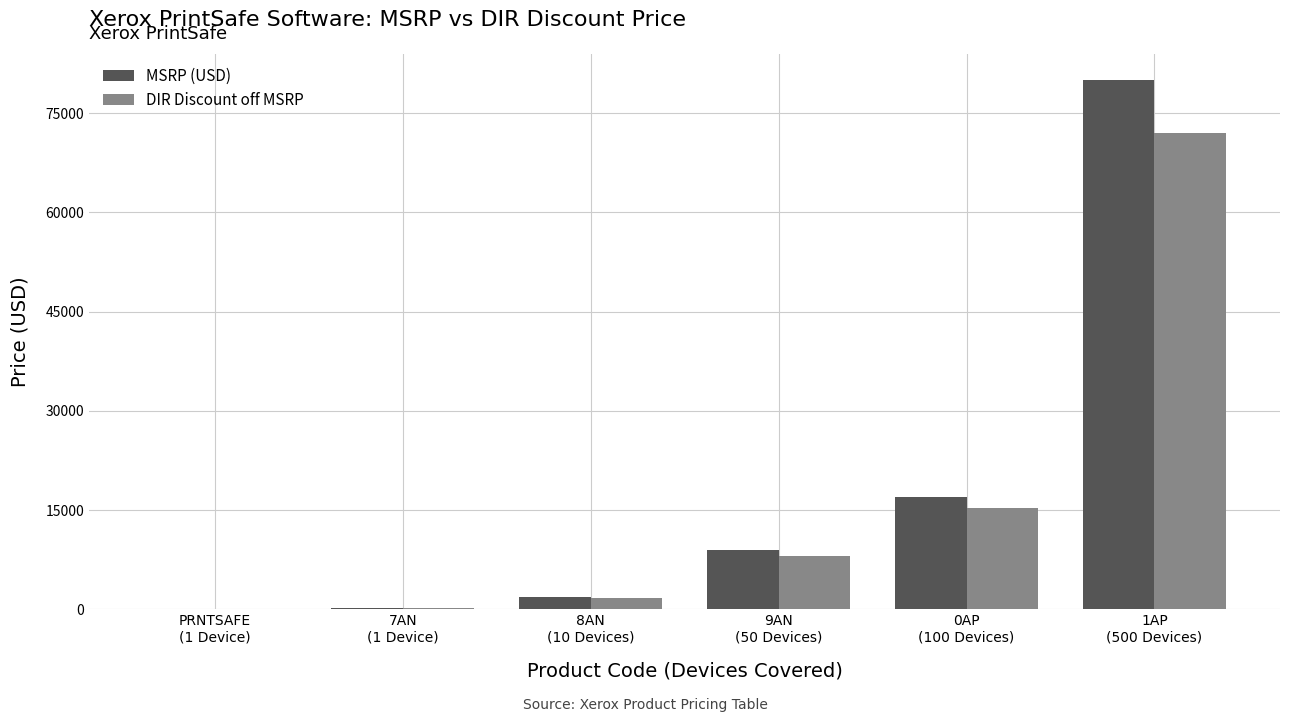

The value of DIR Discount off MSRP at 9AN
(50 Devices) is 2101.2. True or false?

False